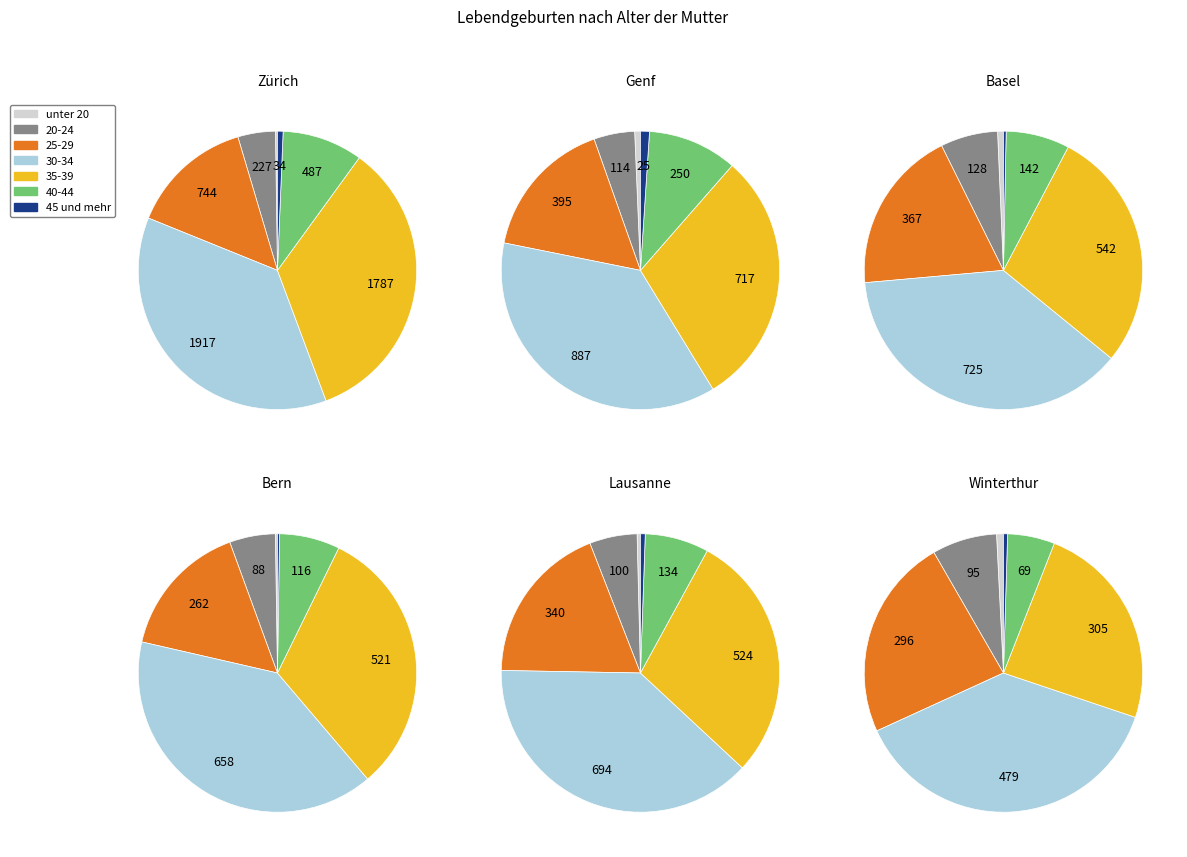

The 25-29 slice represents 19% of the pie. True or false?

True